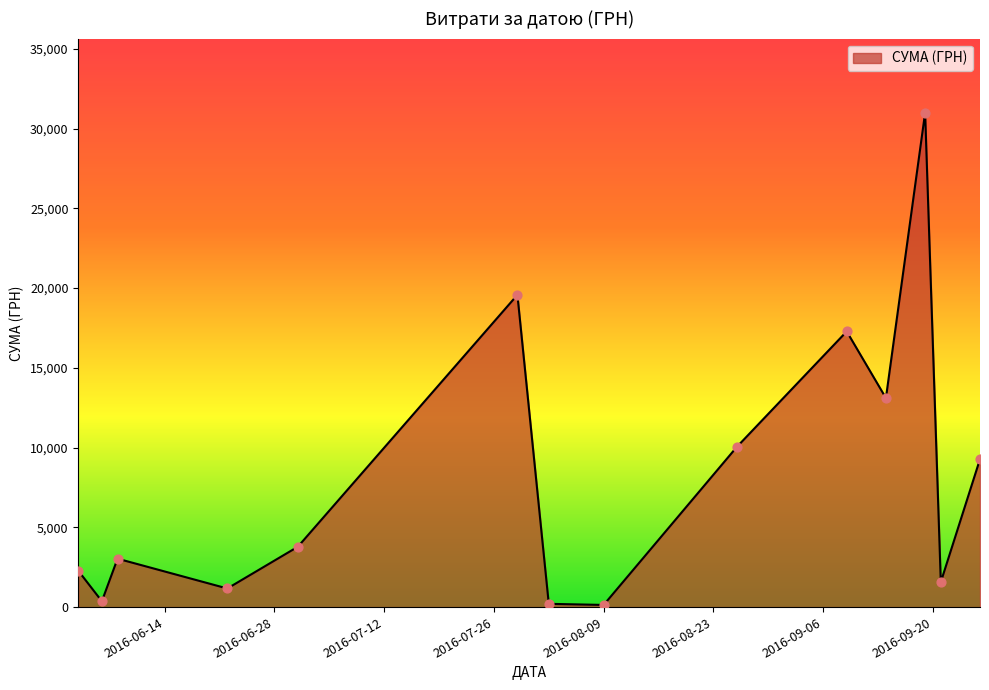

What is the difference between the maximum and minimum values?

30858.8